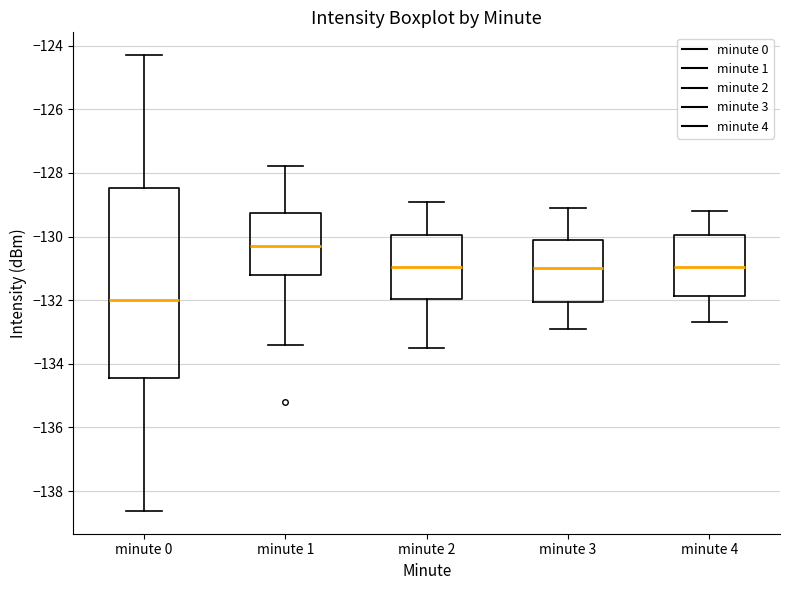

Reading left to right, read every box against the y-axis: the position of its median line, the range the box covers, and the ends of its whiskers. The values are not printed on the chart, so give them approximately, as read against the axis.

minute 0: median -132.0, box -134.4 to -128.4, whiskers -138.6 to -124.2
minute 1: median -130.4, box -131.2 to -129.2, whiskers -133.4 to -127.8
minute 2: median -131.0, box -132.0 to -130.0, whiskers -133.4 to -128.8
minute 3: median -131.0, box -132.0 to -130.2, whiskers -132.8 to -129.0
minute 4: median -131.0, box -131.8 to -130.0, whiskers -132.6 to -129.2